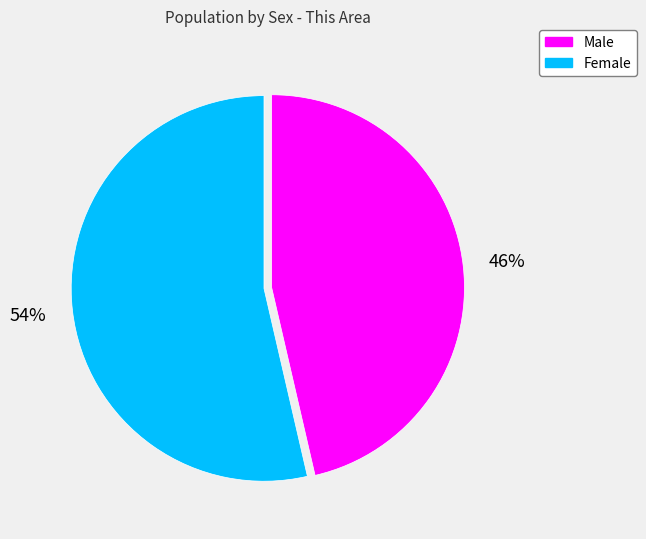

Rank the categories by value from lowest to highest.

Male, Female